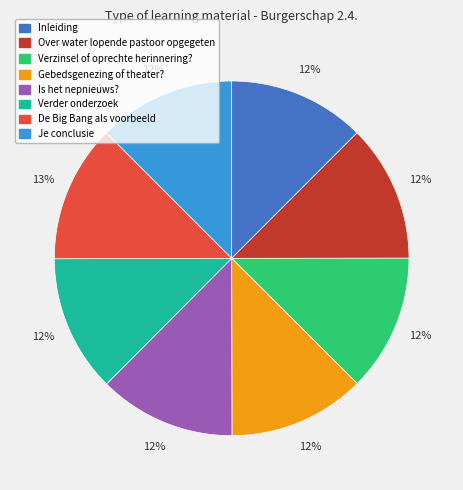

Approximately how many times larger is the value at Inleiding compared to Verder onderzoek?

1.0